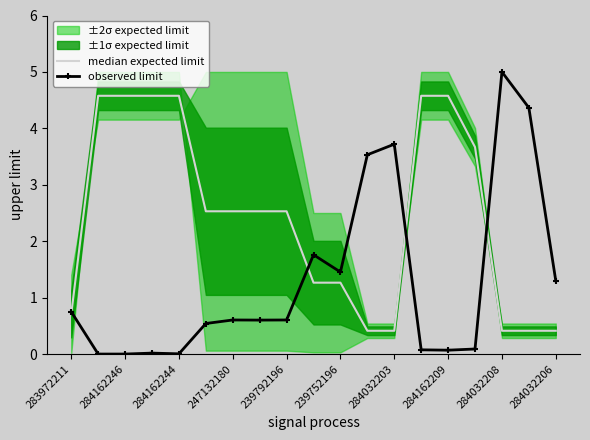

List the series in order of their peak value, highest first.

observed limit, median expected limit